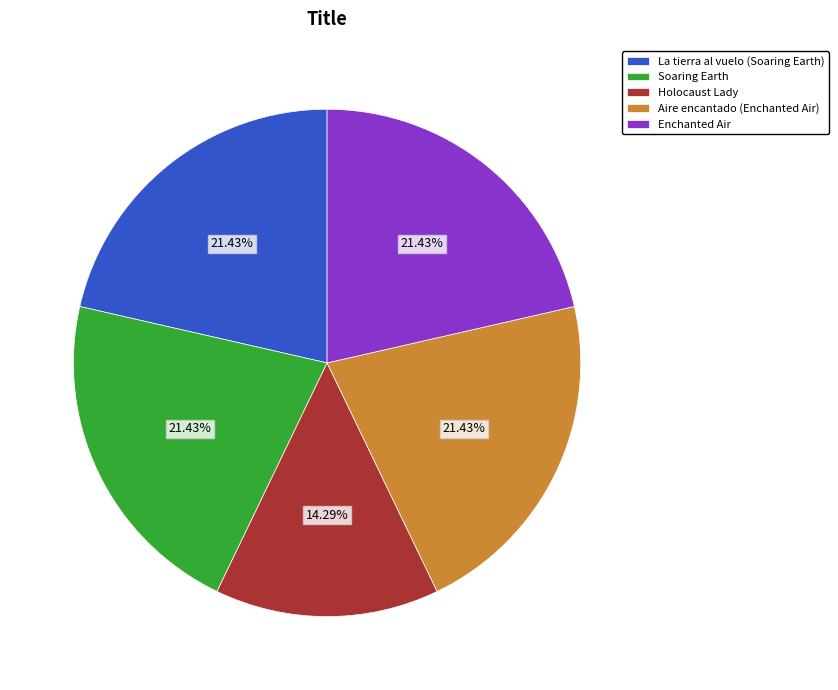

To the nearest percent, what is the difference between the largest and smallest slice percentages?

7%